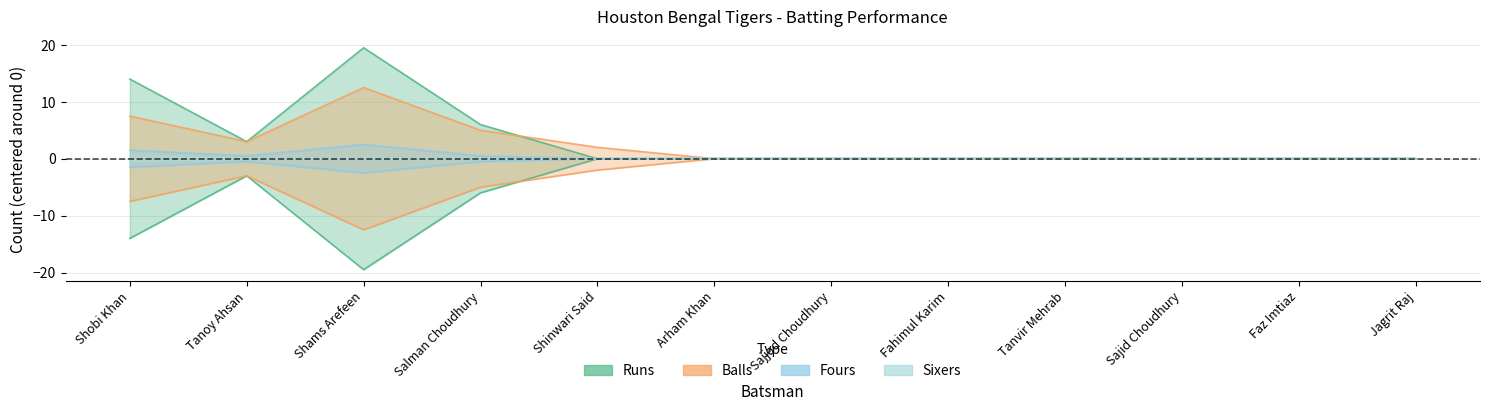

The value of Runs at Salman Choudhury is 9.1. True or false?

False